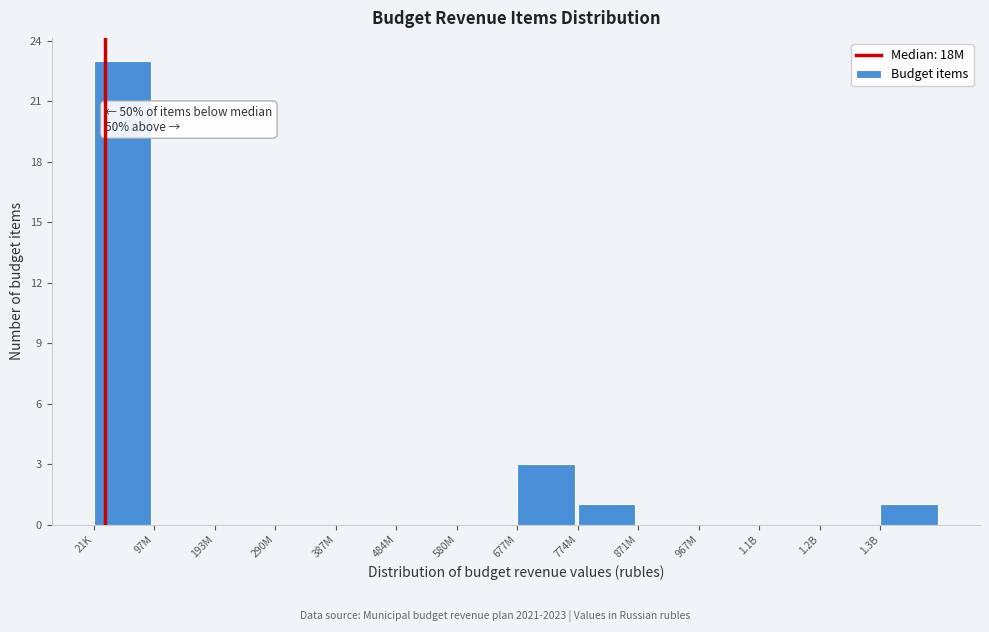

Reading left to right, list all the values displayed in this chart.

21K=23	97M=0	193M=0	290M=0	387M=0	484M=0	580M=0	677M=3	774M=1	871M=0	967M=0	1.1B=0	1.2B=0	1.3B=1